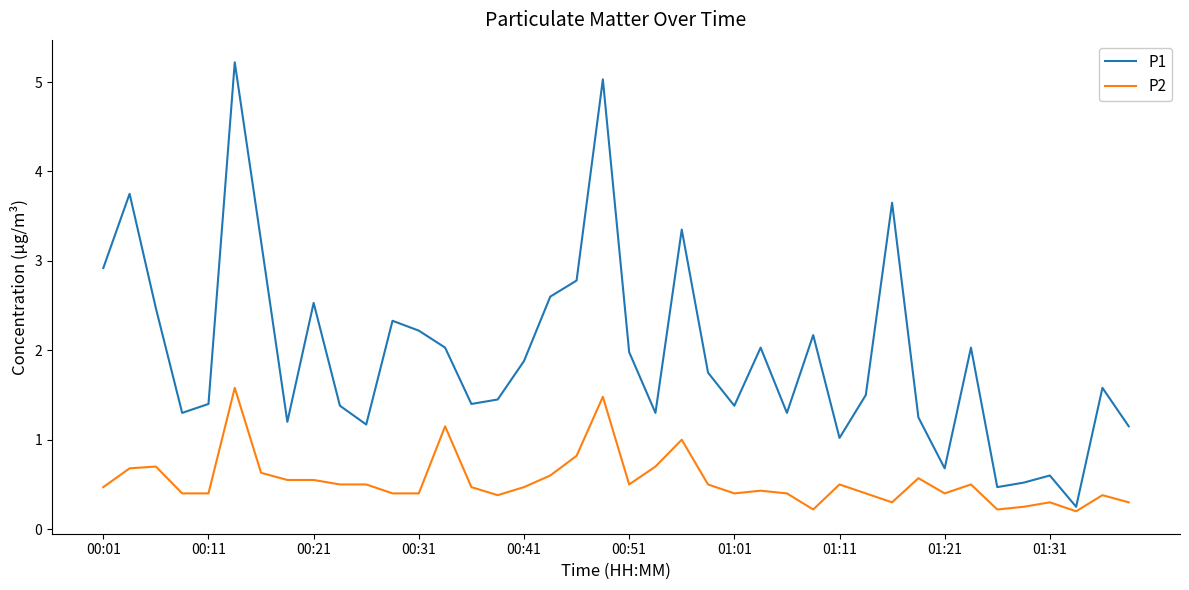

Which series has the largest range (max minus min)?

P1